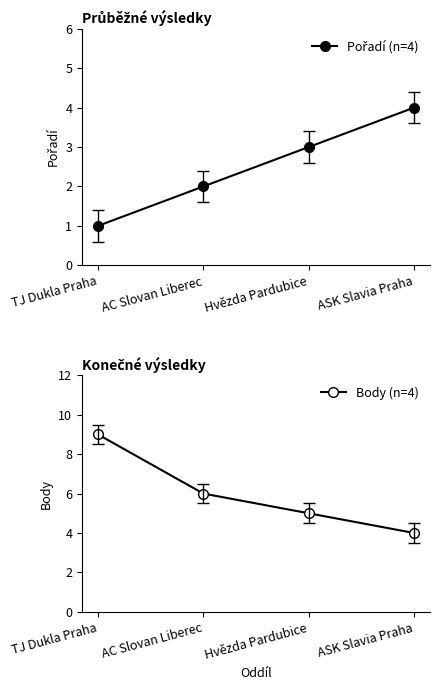

True or false: Body (n=4) has more than 0 points higher than both neighbors.

False